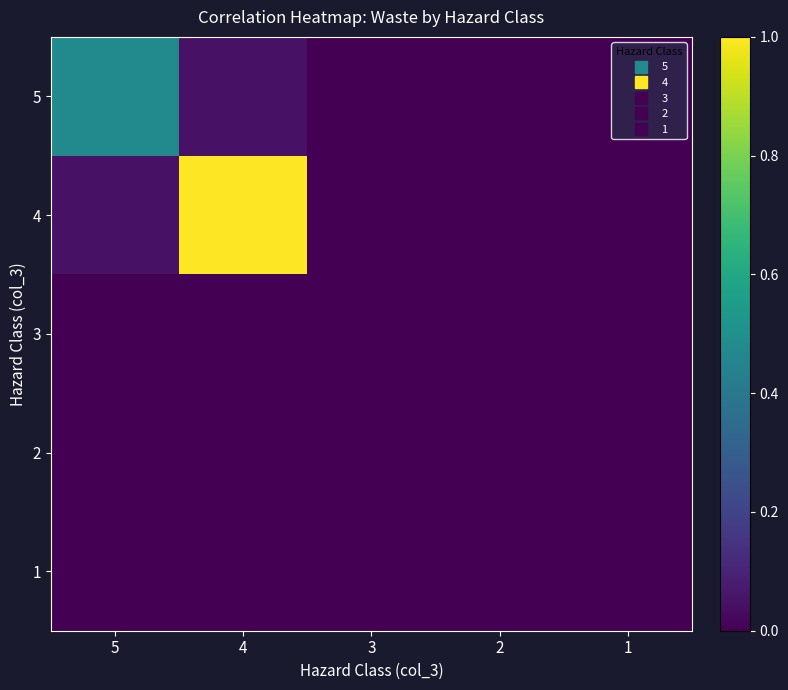

Between 2 and 1, which is larger?

2